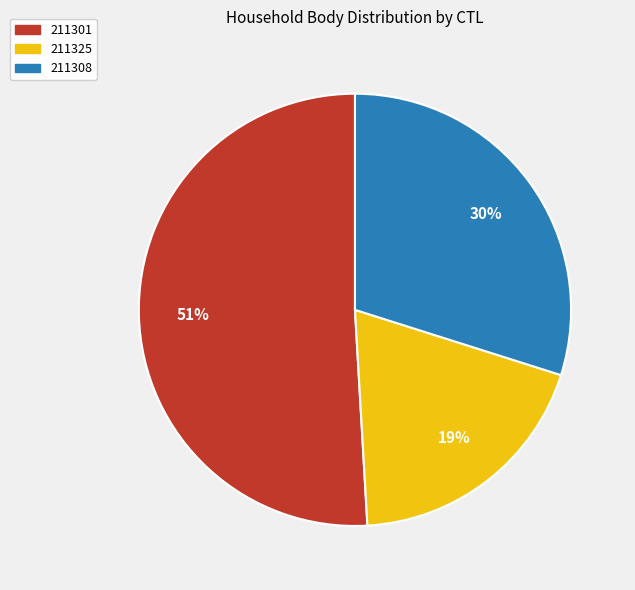

To the nearest percent, what portion does 211301 represent?

51%